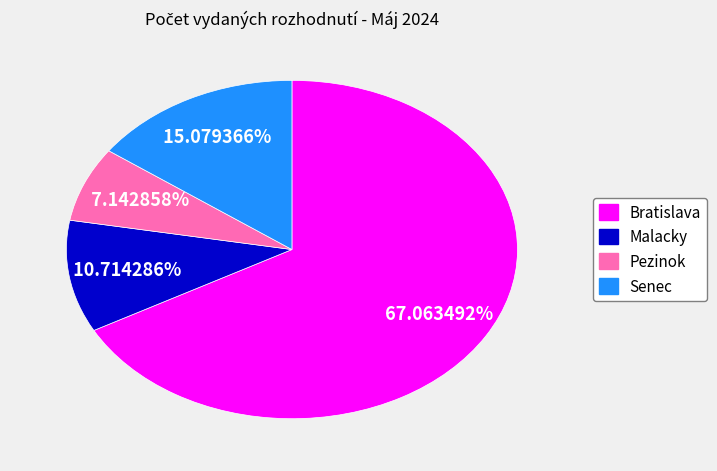

What percentage is NOT represented by Malacky?

89.3%